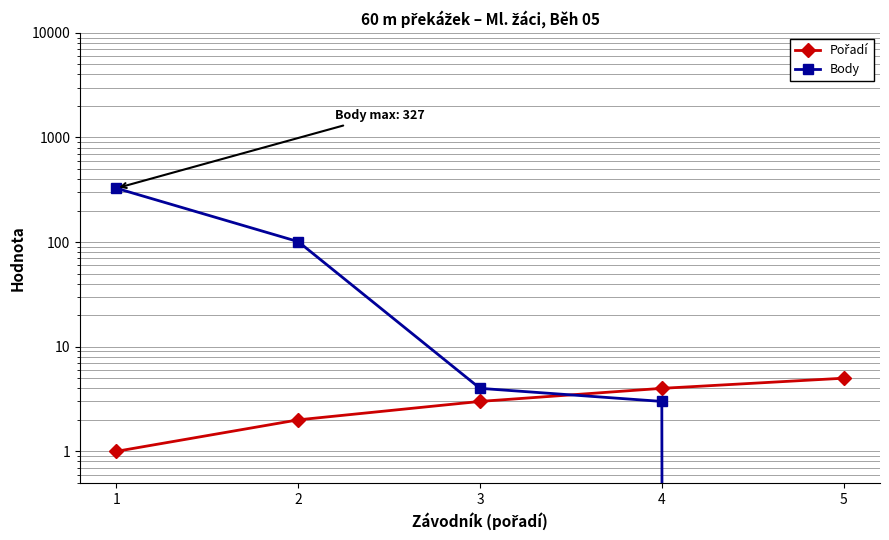

True or false: Pořadí has more than 1 points higher than both neighbors.

False